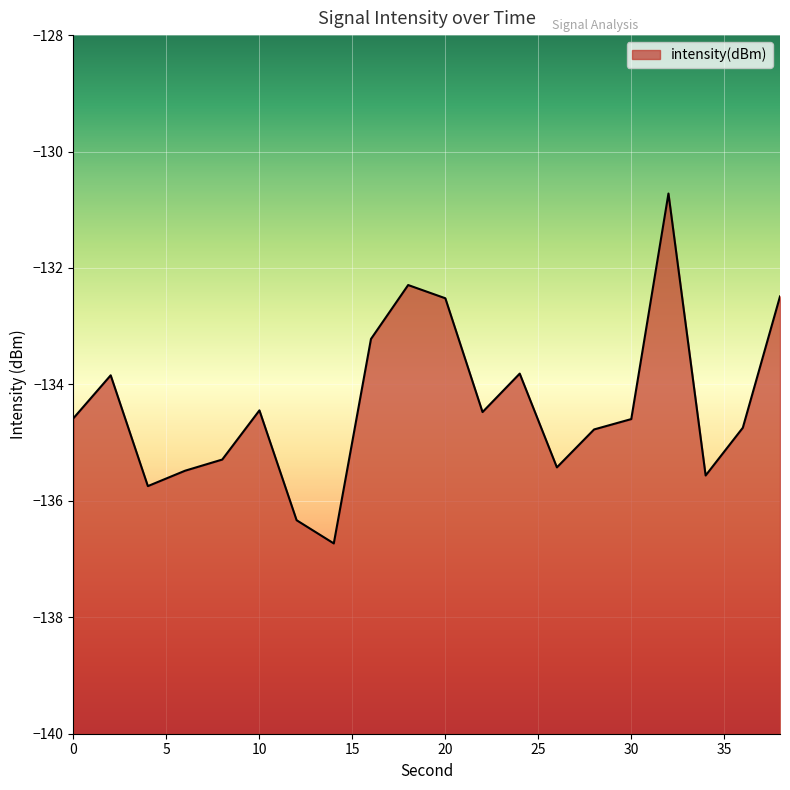

What is the value of the 13th point from the left?

-133.8